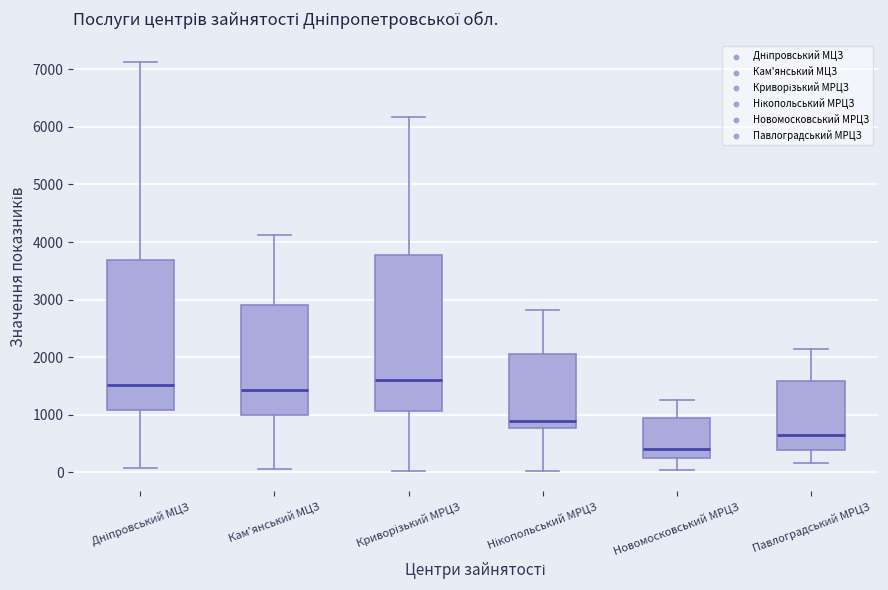

Which box's median line is the lowest?

Новомосковський МРЦЗ